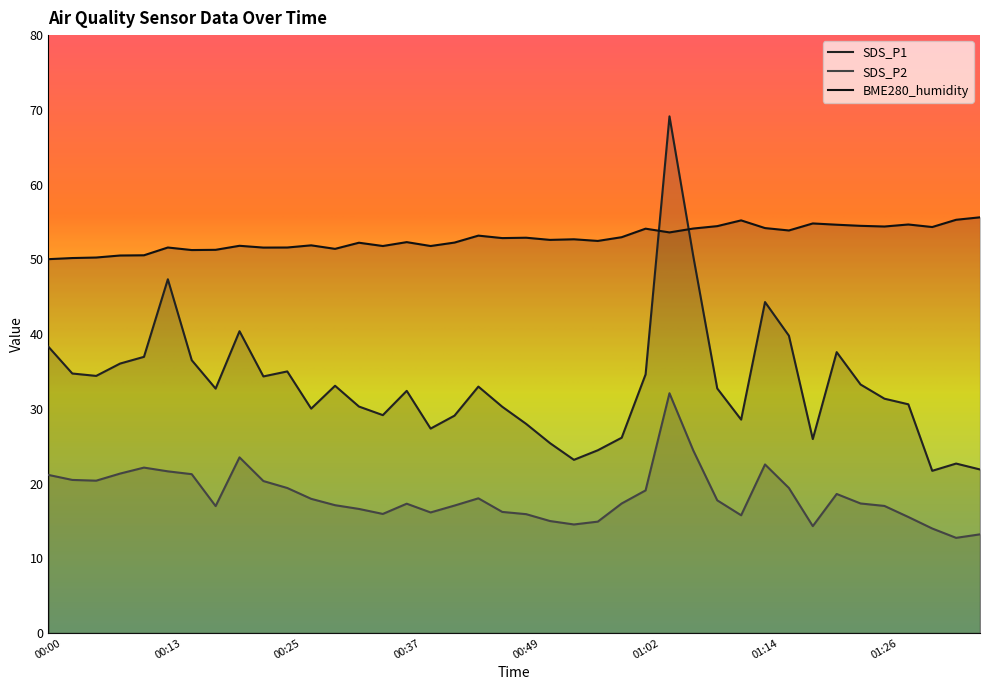

What are all the series names shown in the legend?

SDS_P1, SDS_P2, BME280_humidity